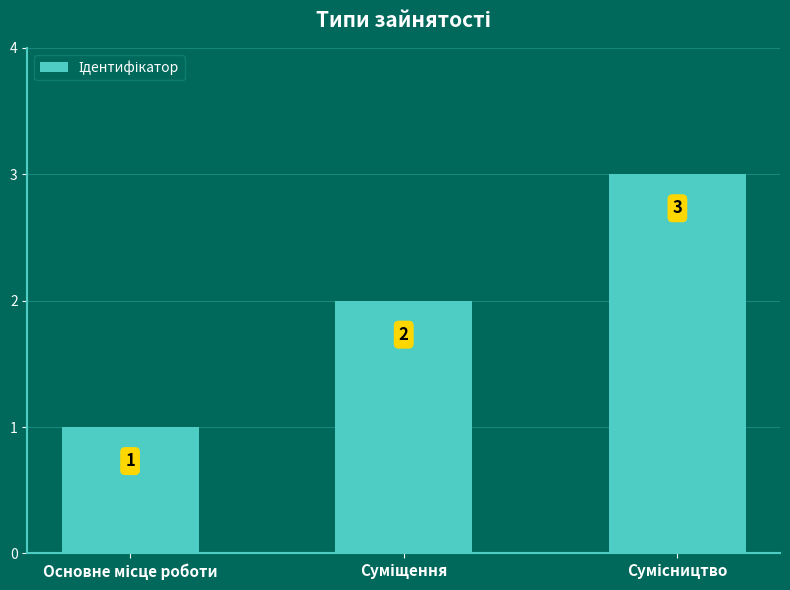

What is the value of the 1st bar from the left?

1